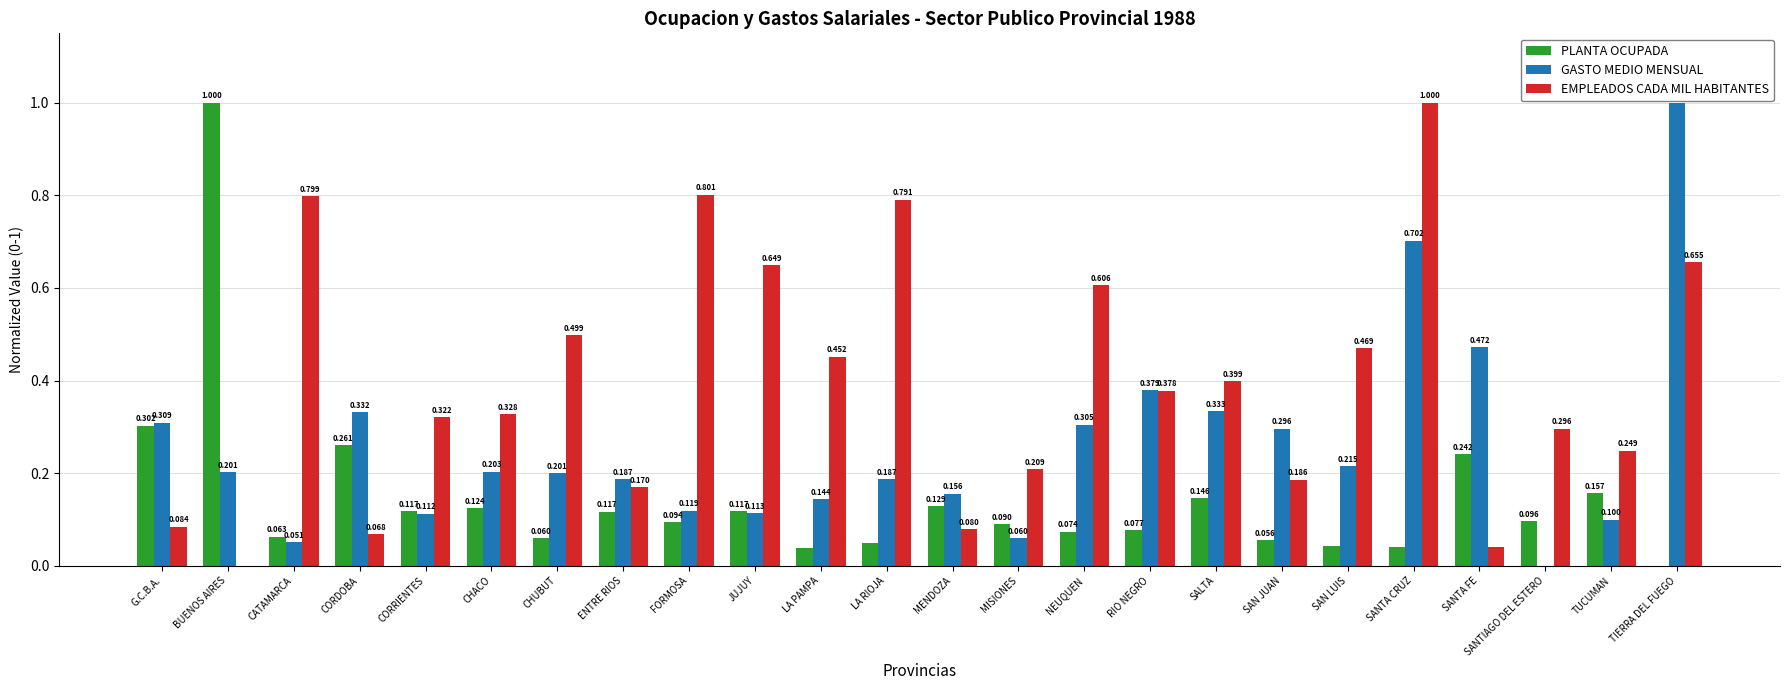

How many groups of bars are there?

24